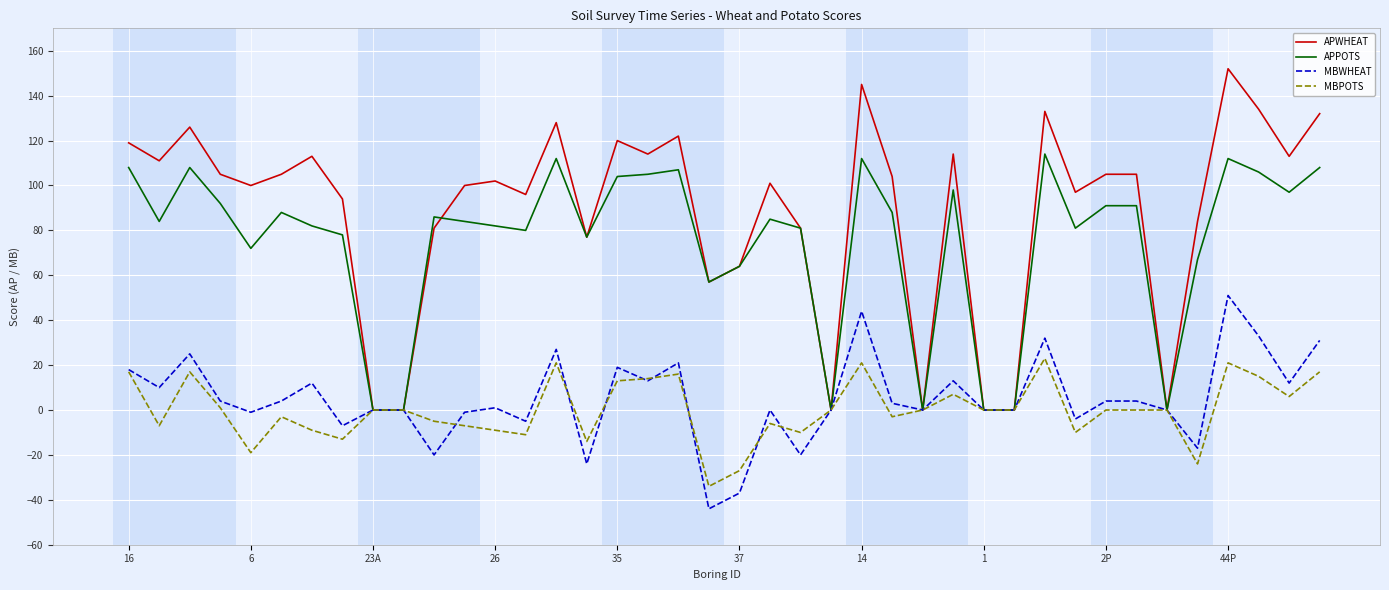

How many lines are shown in the chart?

4